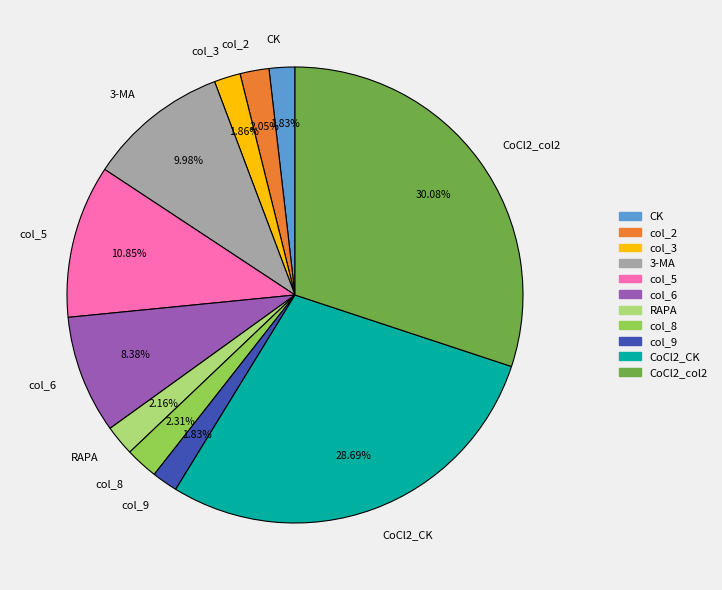

Count the number of slices in the pie.

11